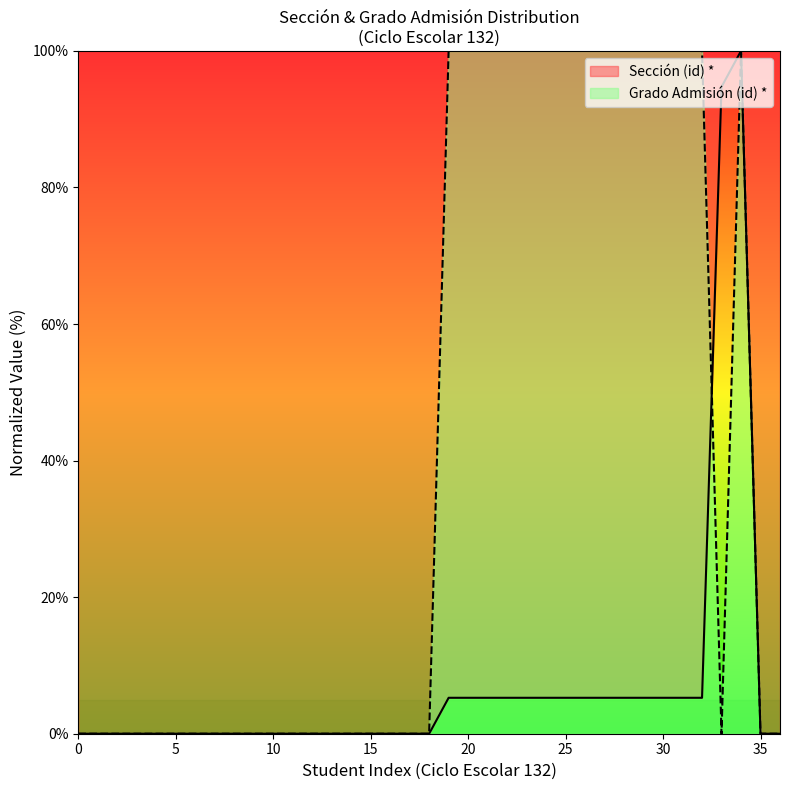

How many lines are shown in the chart?

2